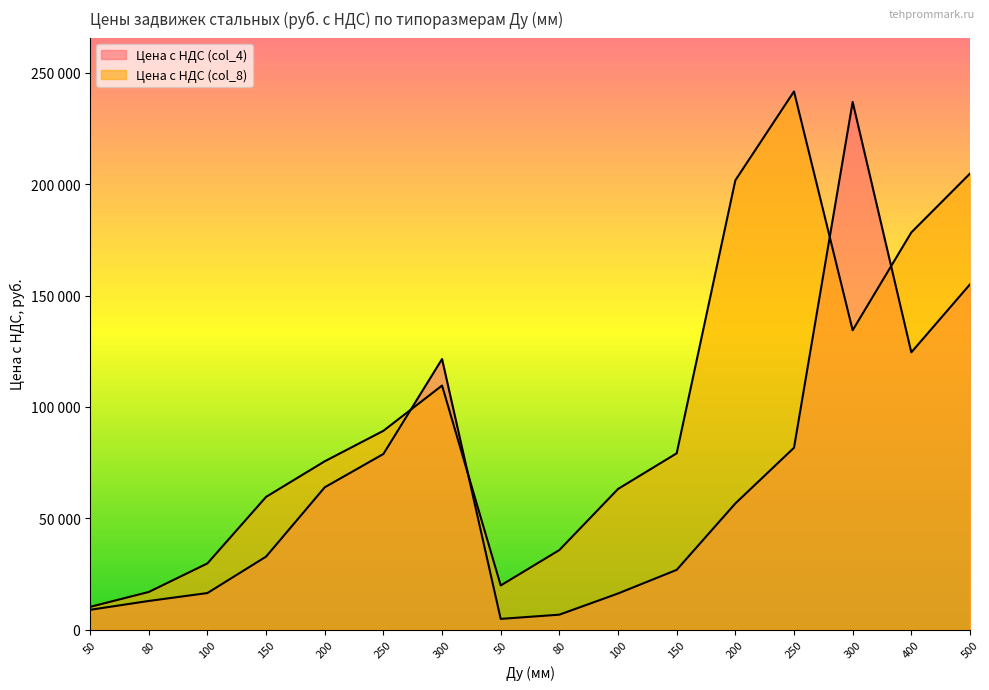

What is the difference between the Цена с НДС (col_4) values at 400 and 50?

115520